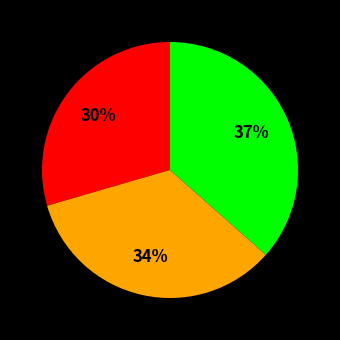

Is there a majority slice in this chart?

No